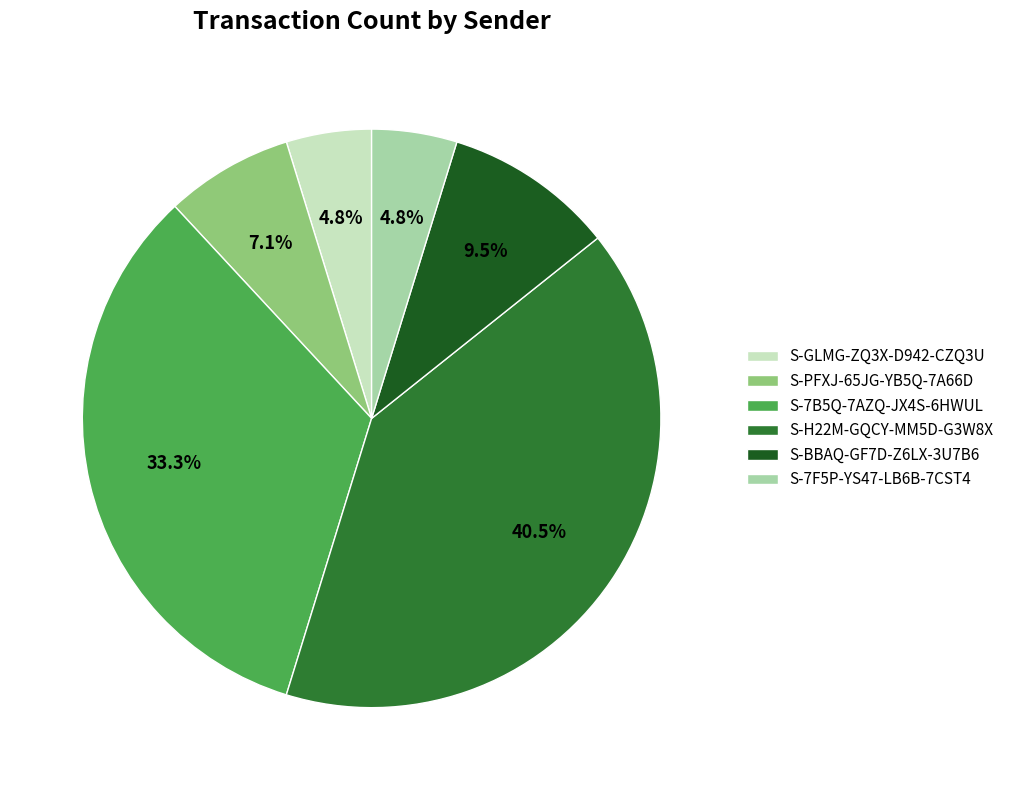

To the nearest percent, what is the combined percentage of S-PFXJ-65JG-YB5Q-7A66D and S-BBAQ-GF7D-Z6LX-3U7B6?

17%